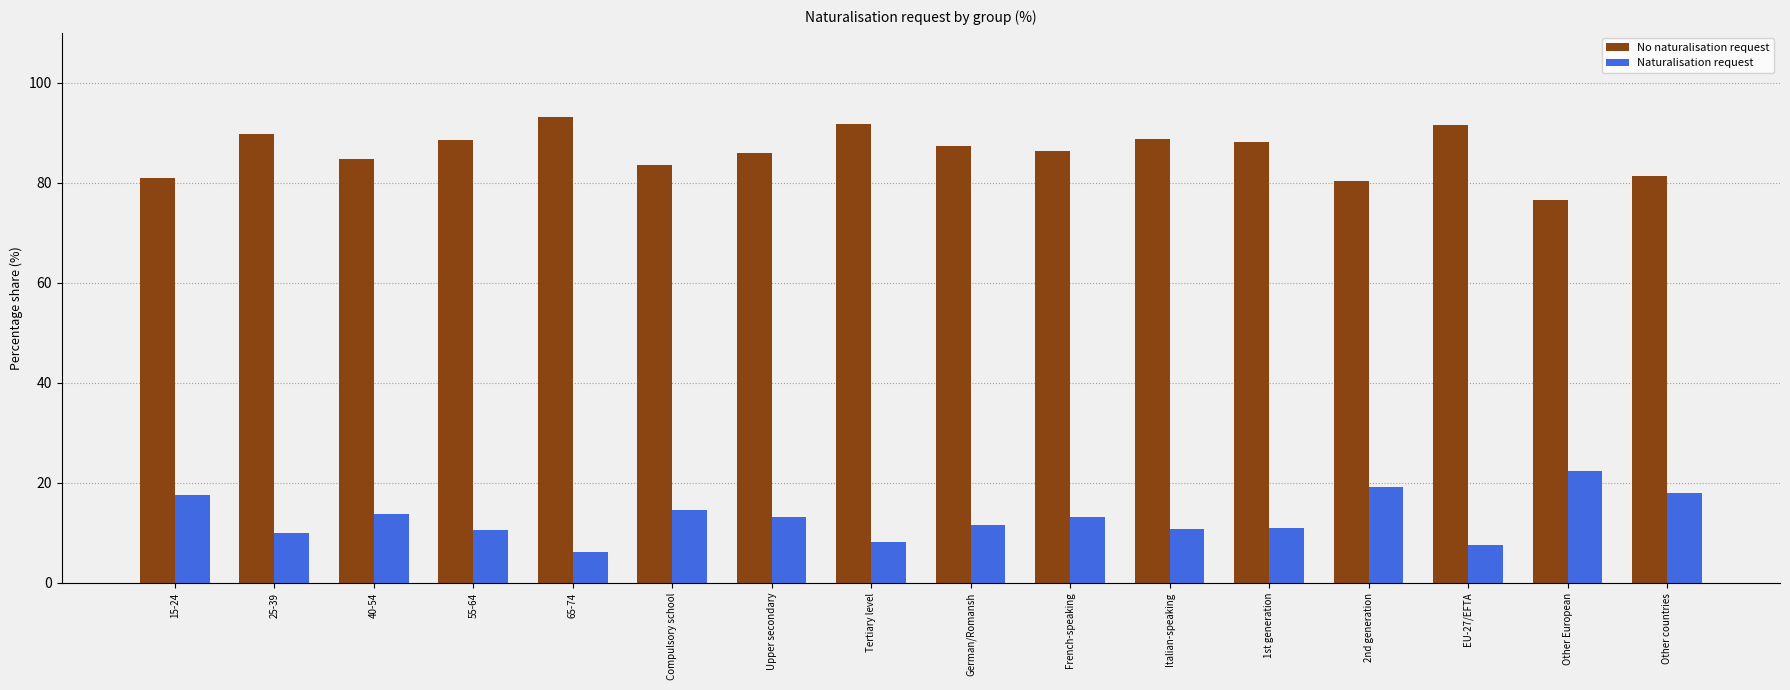

What is the spread (max minus min) of values at 1st generation?

77.1